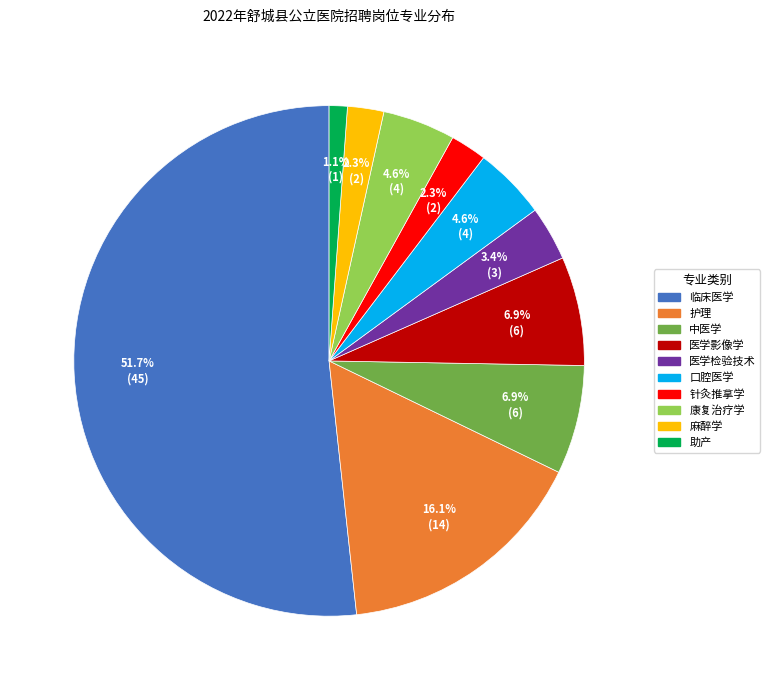

To the nearest percent, what percentage of the pie is 护理?

16%